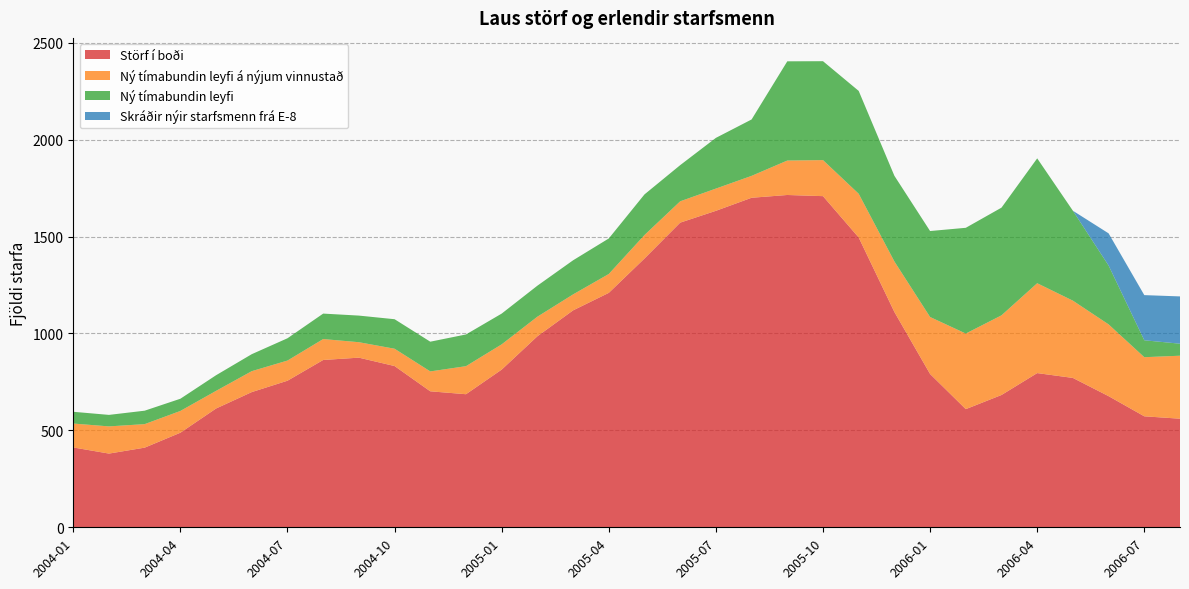

Reading right to left, transcribe all the data shown in this chart.

Störf í boði: 560.3	572.7	676.7	770.7	795.7	682.7	609.7	791.0	1111.0	1495.3	1708.7	1714.7	1700.3	1633.0	1572.0	1387.0	1209.7	1119.3	985.7	813.7	686.7	701.7	832.0	875.3	863.3	756.3	697.7	613.0	488.0	411.0	380.3	412.0
Ný tímabundin leyfi á nýjum vinnustað: 325.0	305.0	370.3	398.7	463.7	411.0	390.0	294.0	260.7	225.7	186.0	177.7	113.0	114.7	110.0	121.0	97.3	82.3	101.0	130.3	144.7	102.7	89.3	79.7	108.0	104.0	108.0	91.0	112.3	121.3	140.3	123.3
Ný tímabundin leyfi: 62.0	87.3	303.7	464.0	644.3	555.7	545.7	443.7	442.0	530.7	510.3	512.0	291.0	261.7	186.7	209.7	183.3	176.0	160.0	158.7	163.7	153.3	152.3	137.3	131.3	115.0	87.7	80.7	63.0	69.3	59.3	60.7
Skráðir nýir starfsmenn frá E-8: 244.0	233.0	166.0	0.0	0.0	0.0	0.0	0.0	0.0	0.0	0.0	0.0	0.0	0.0	0.0	0.0	0.0	0.0	0.0	0.0	0.0	0.0	0.0	0.0	0.0	0.0	0.0	0.0	0.0	0.0	0.0	0.0